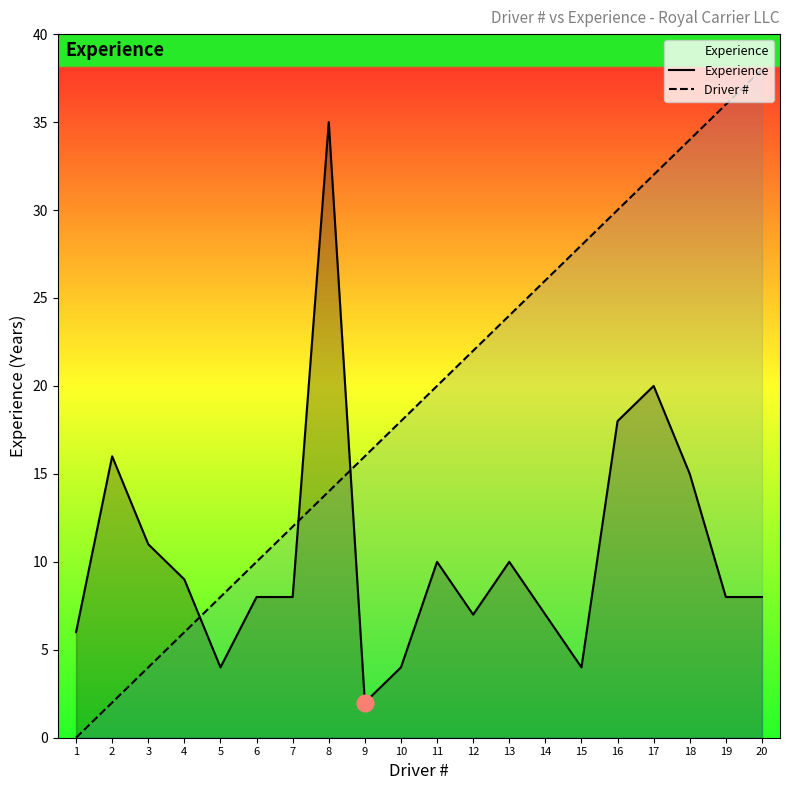

What is the difference between the maximum and minimum values in the Driver # series?

38